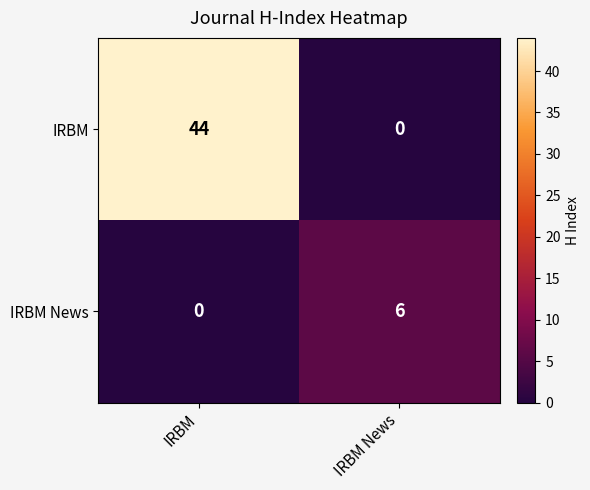

The value of IRBM News at IRBM News is 6. True or false?

True